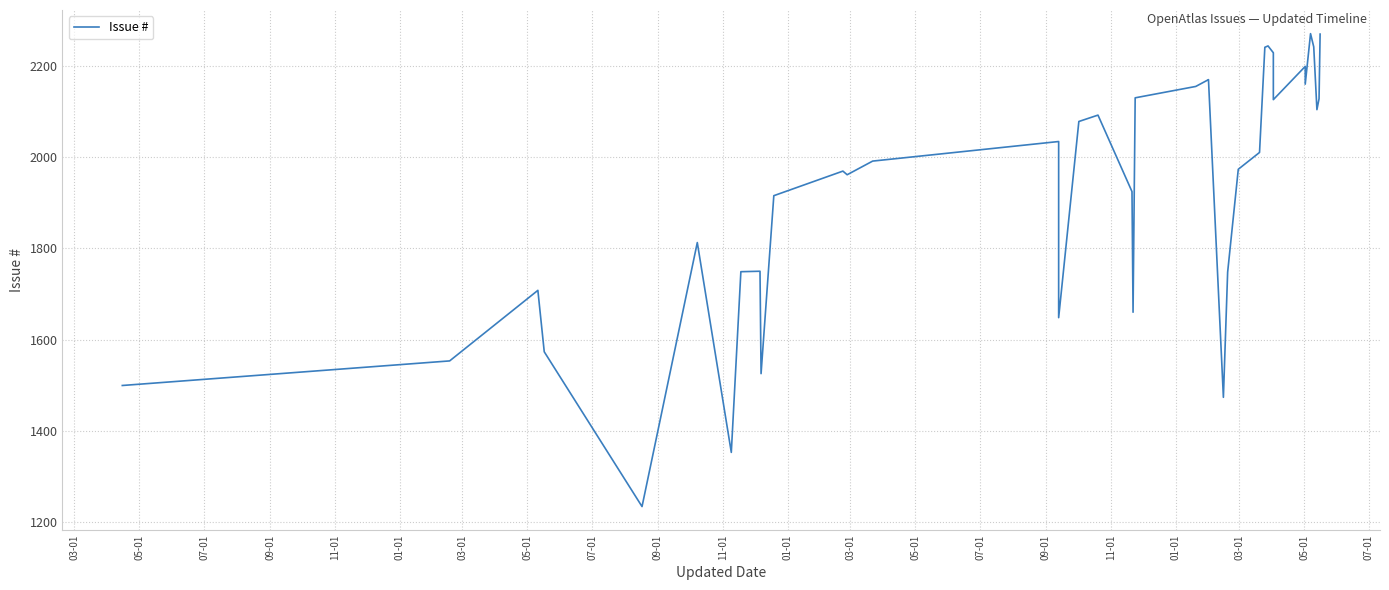

How many points are higher than both their immediate neighbors (excluding endpoints)?

10